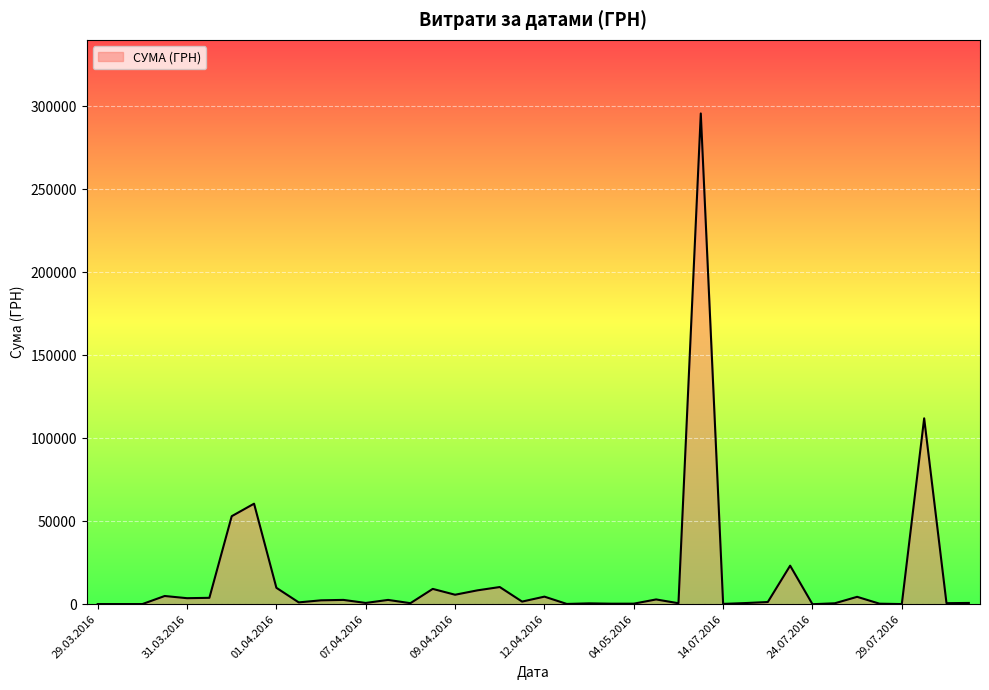

What is the greatest value displayed?

295638.6